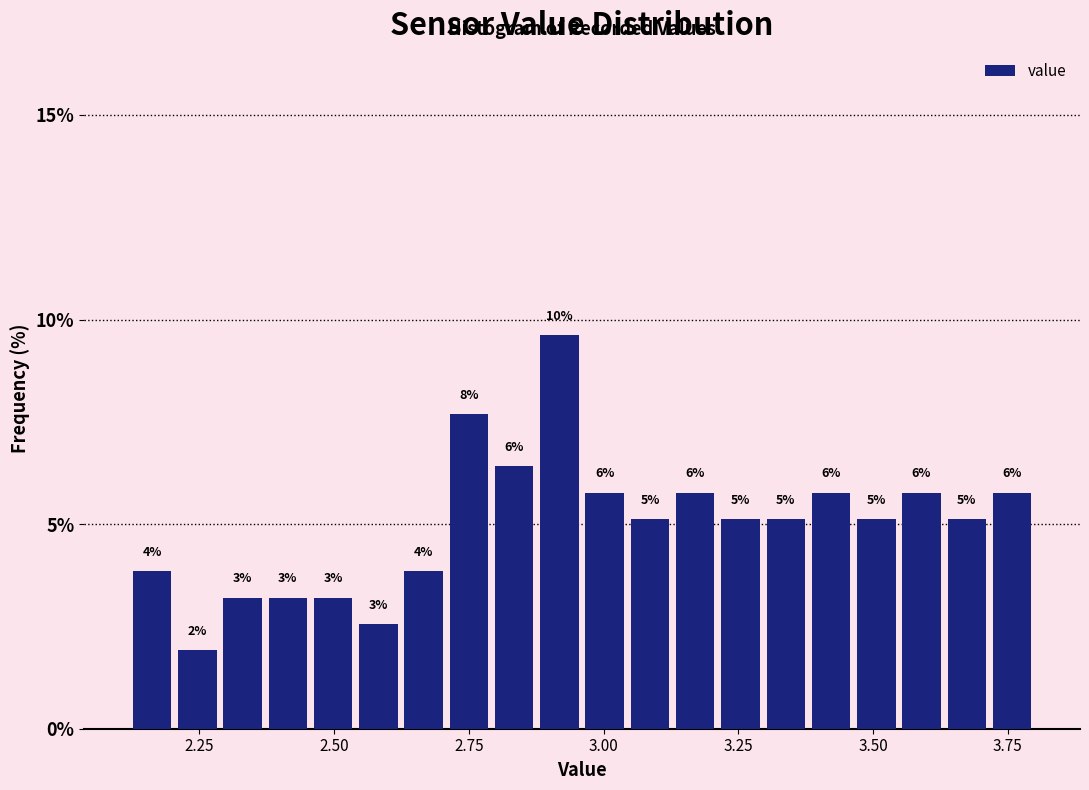

Around what value on the x-axis is the tallest bar? Give the approximate position of its centre, as read against the axis.

2.90